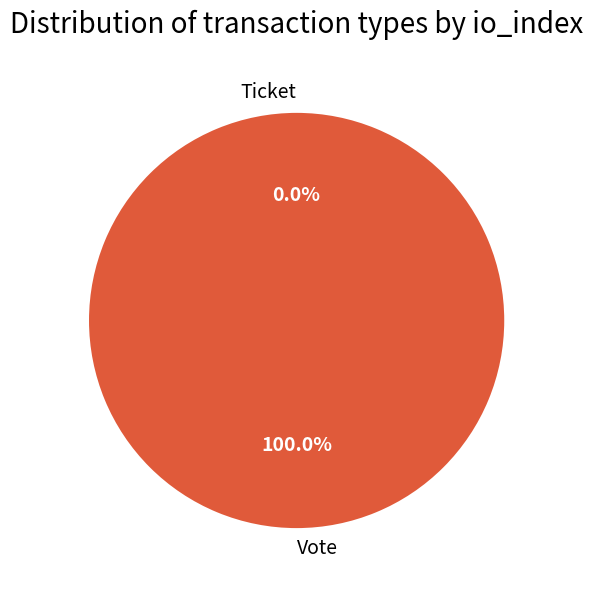

Does any single category account for the majority?

Yes